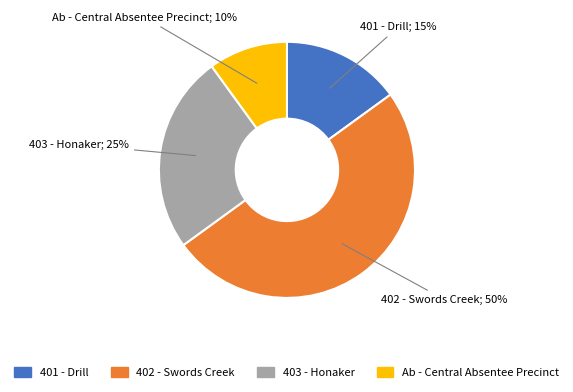

How many slices are in this pie chart?

4